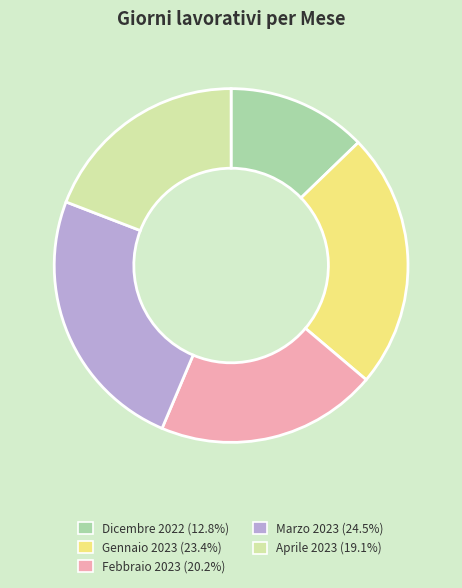

Approximately how many times larger is the value at Marzo 2023 compared to Gennaio 2023?

1.0